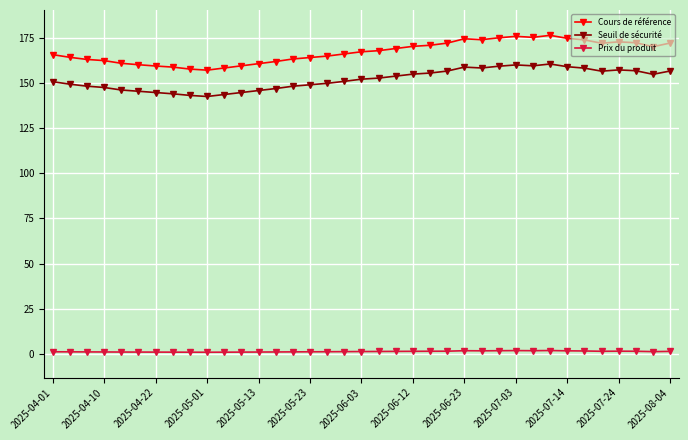

Which series has the largest total across all categories?

Cours de référence